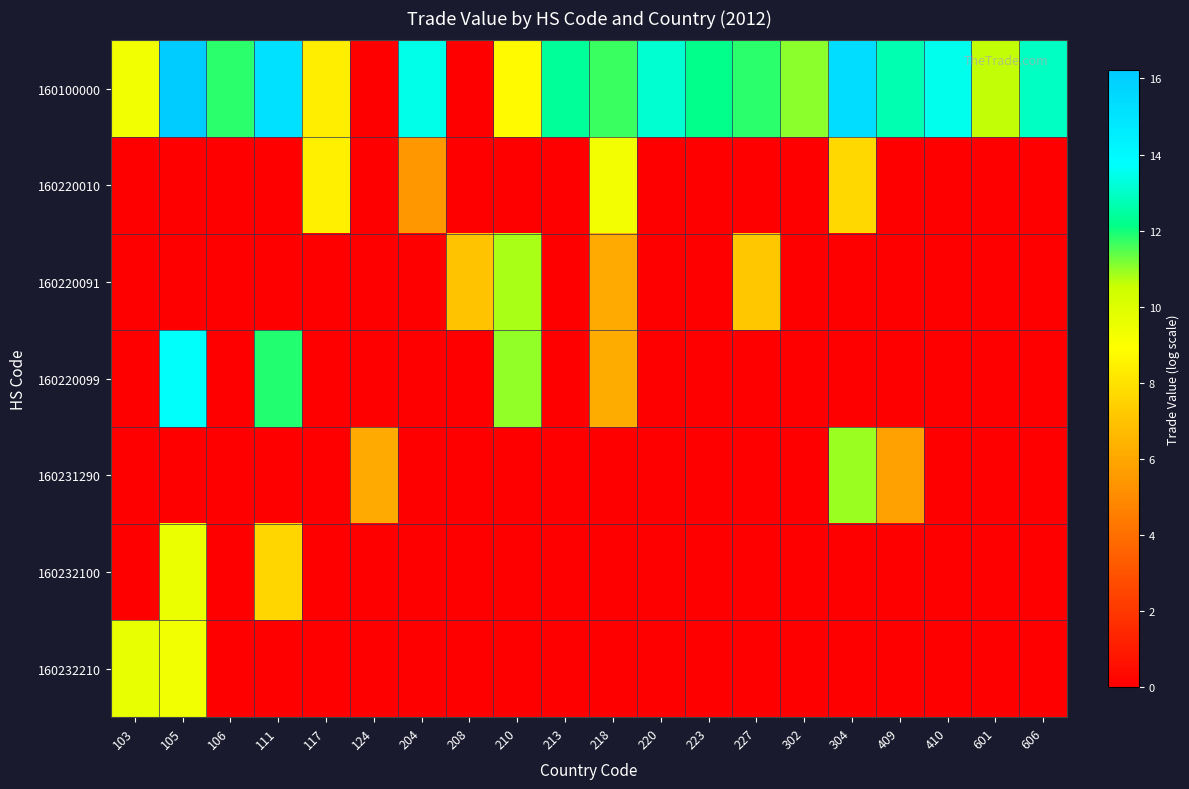

Which label corresponds to the smallest value in the chart?

124